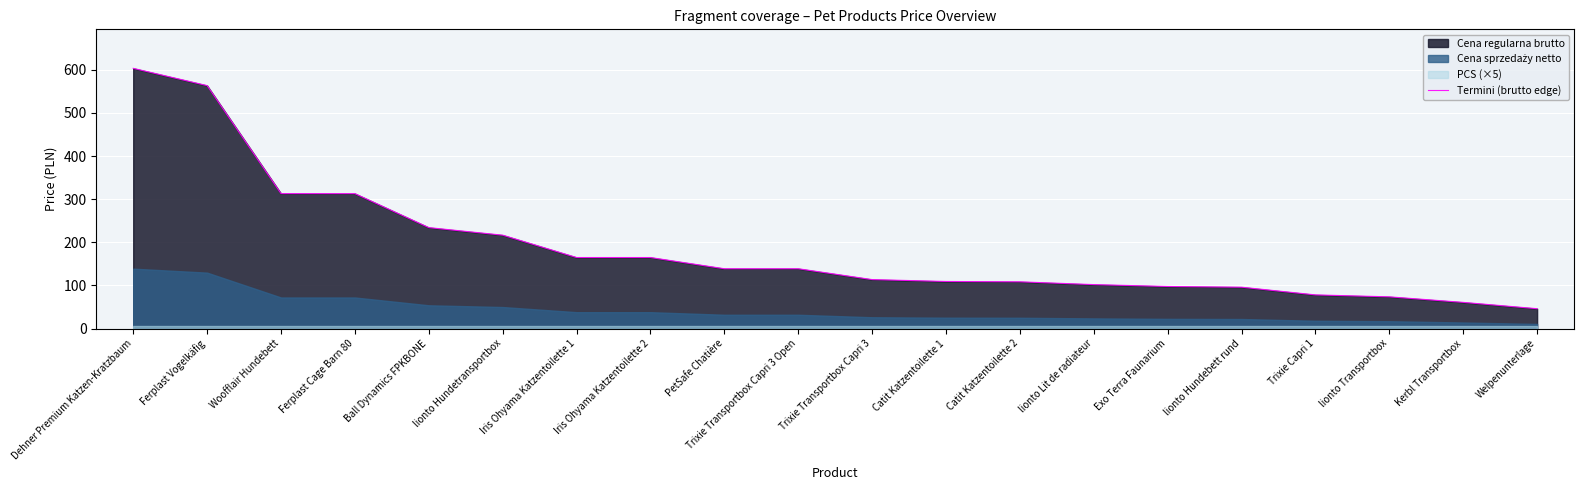

What is the minimum value shown in the chart?

45.9